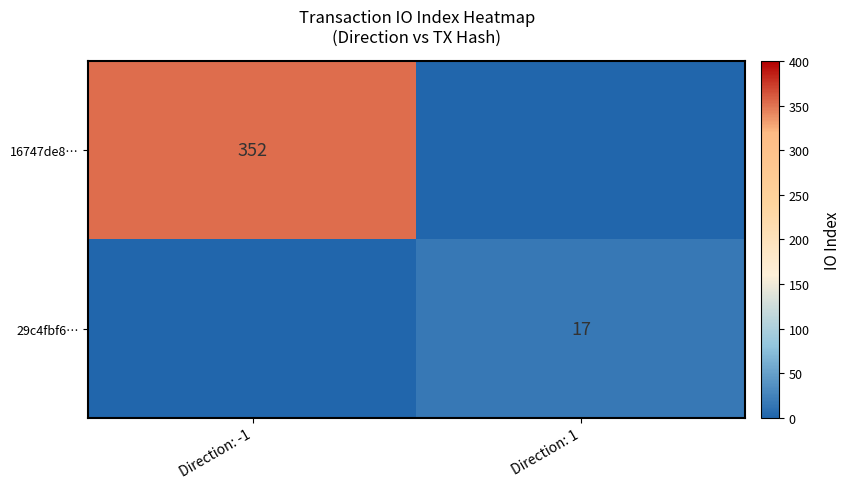

What is the difference between the highest and lowest values at Direction: 1?

17